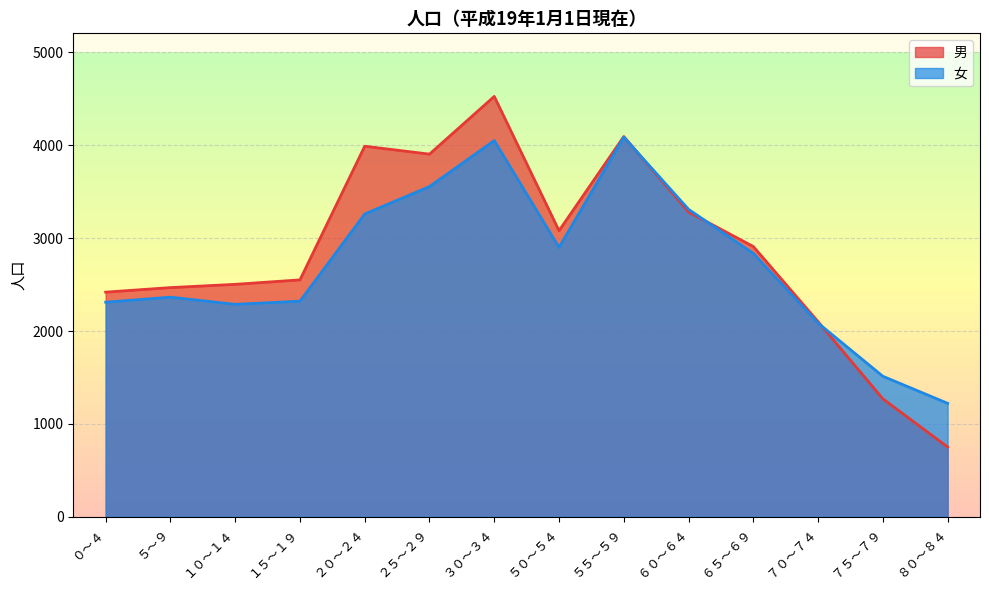

Reading left to right, list all the values displayed in this chart.

男: 2418	2467	2502	2550	3988	3903	4524	3079	4092	3280	2909	2100	1270	752
女: 2310	2364	2287	2321	3259	3554	4049	2900	4086	3309	2835	2085	1513	1222